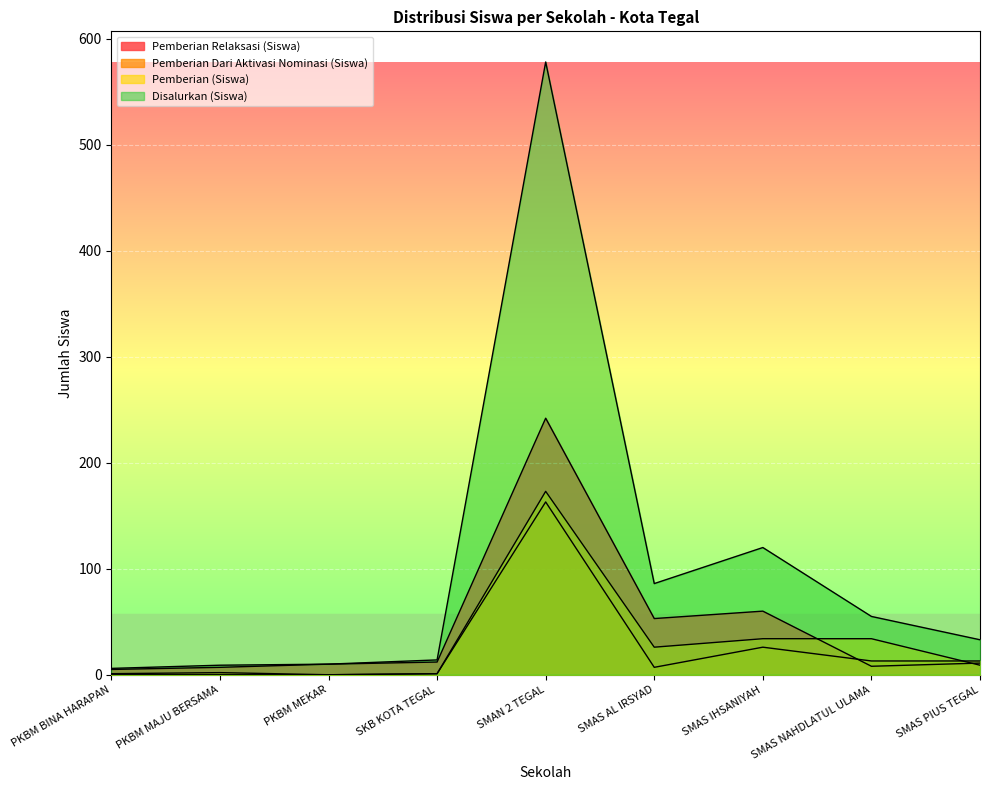

At which label does Disalurkan (Siswa) first exceed 33?

SMAN 2 TEGAL